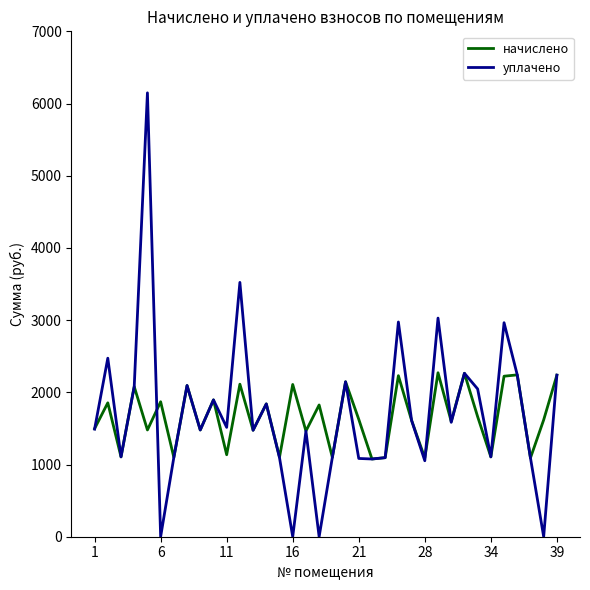

What is the highest value of the уплачено series?

6147.9